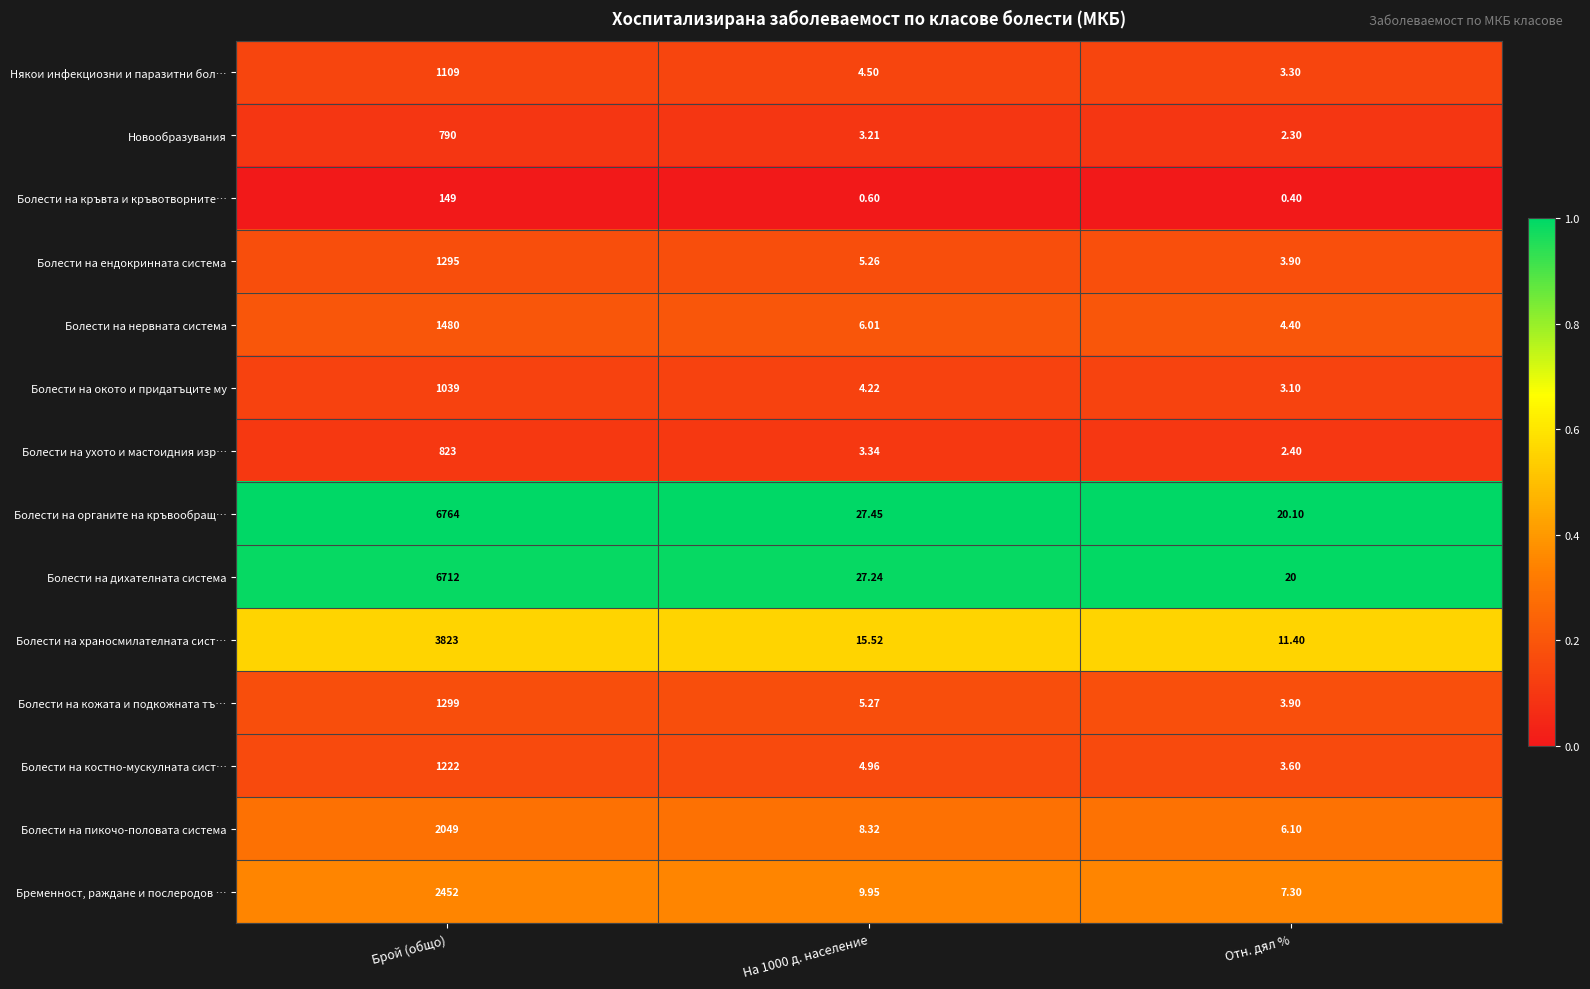

At which category is the sum across all series the highest?

Брой (общо)